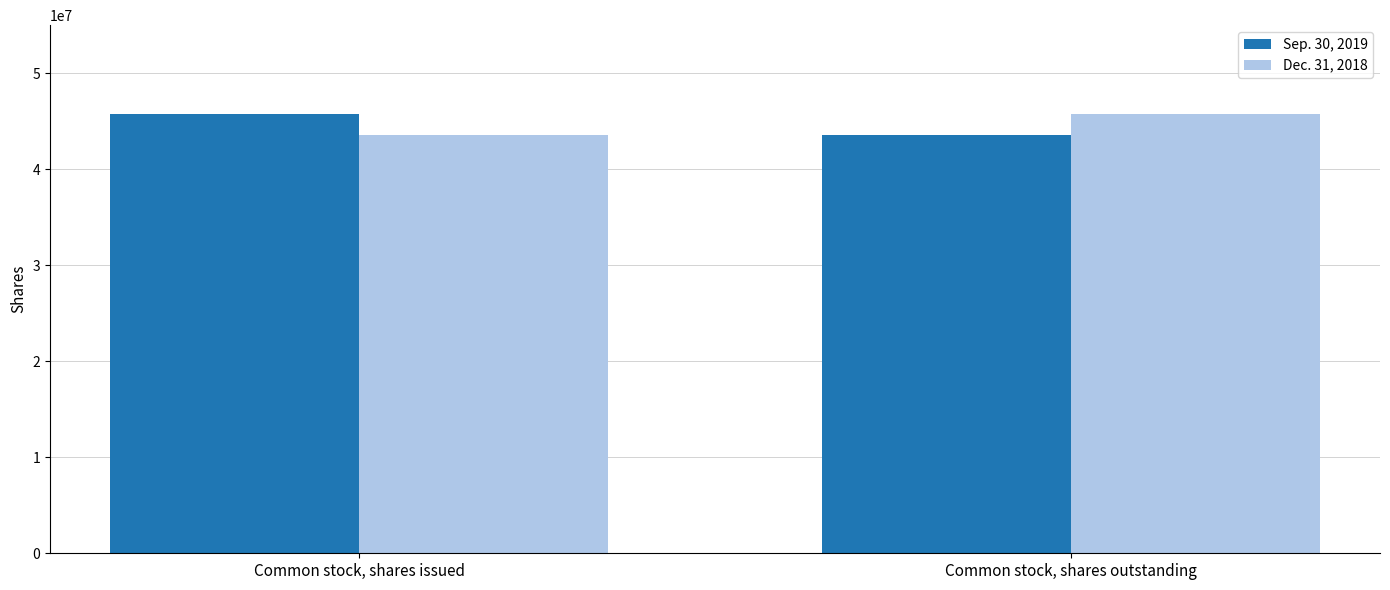

The value of Sep. 30, 2019 at Common stock, shares issued is 62981079. True or false?

False